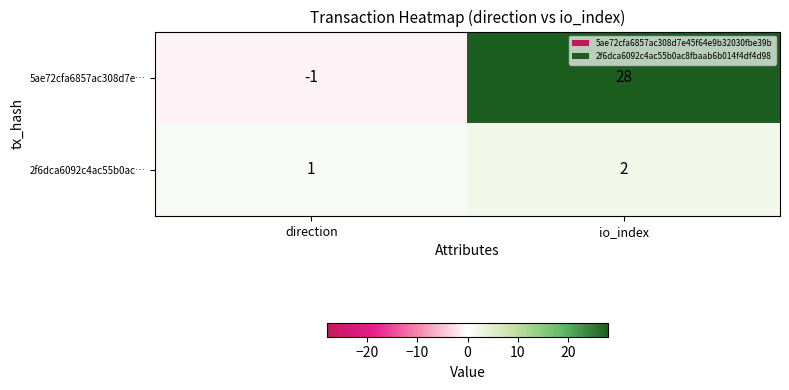

The value of 2f6dca6092c4ac55b0ac… at direction is 0. True or false?

False